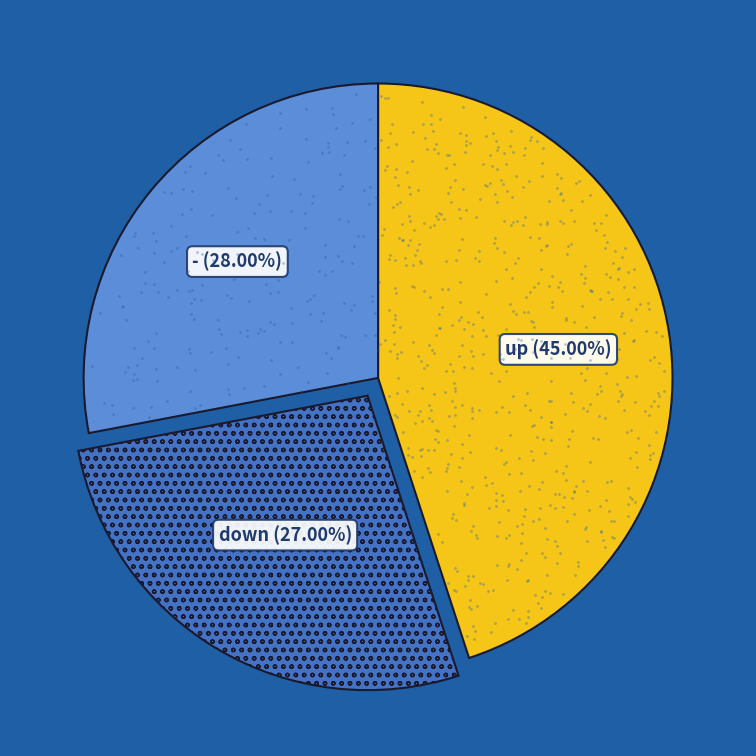

To the nearest percent, what is the combined percentage of down and -?

55%